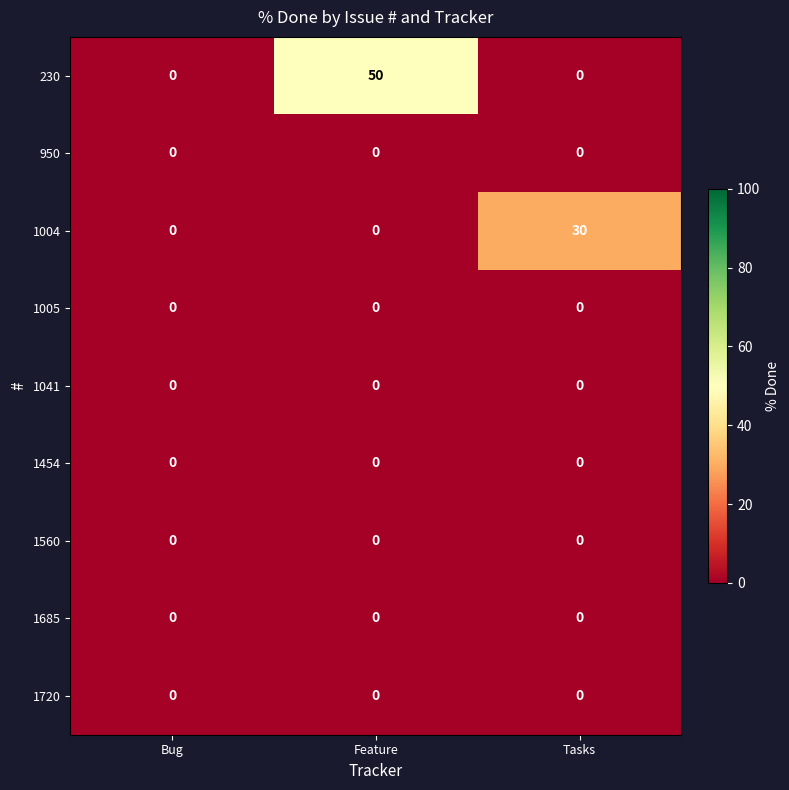

The value of 1720 at Tasks is 0. True or false?

True